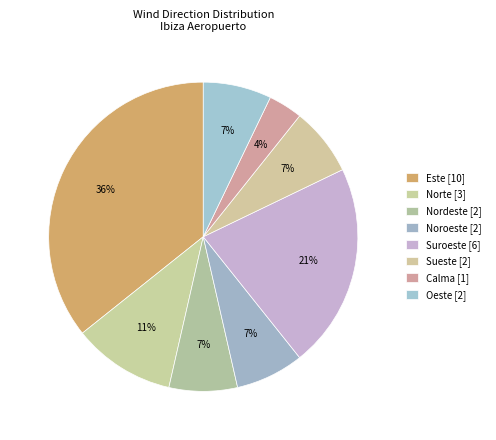

Count the number of slices in the pie.

8